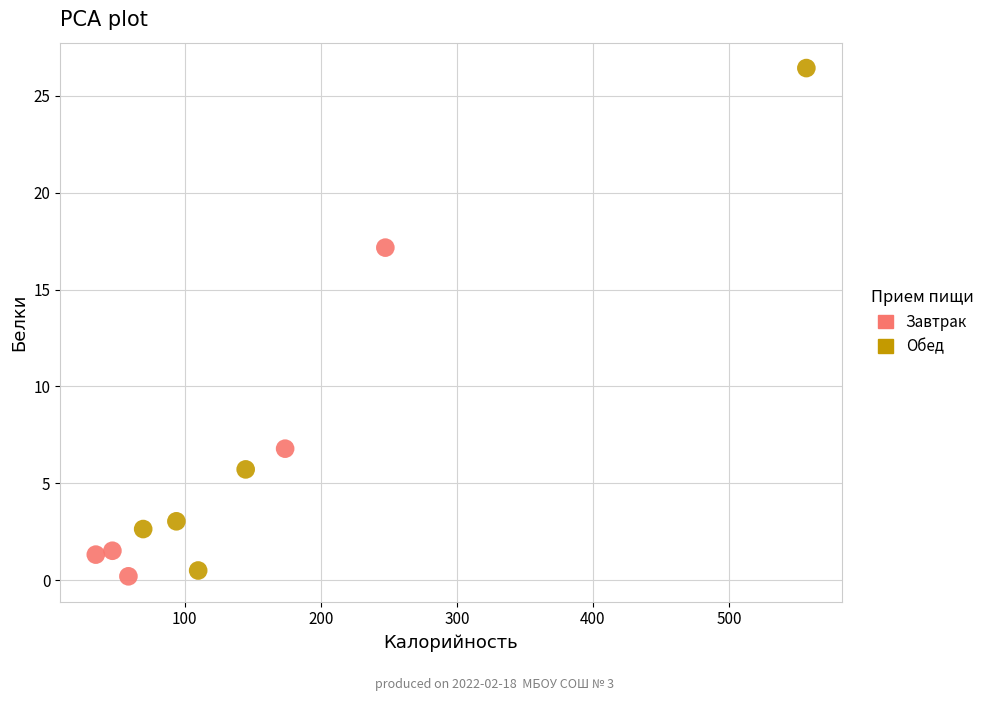

Which series contains the highest Y value?

Обед